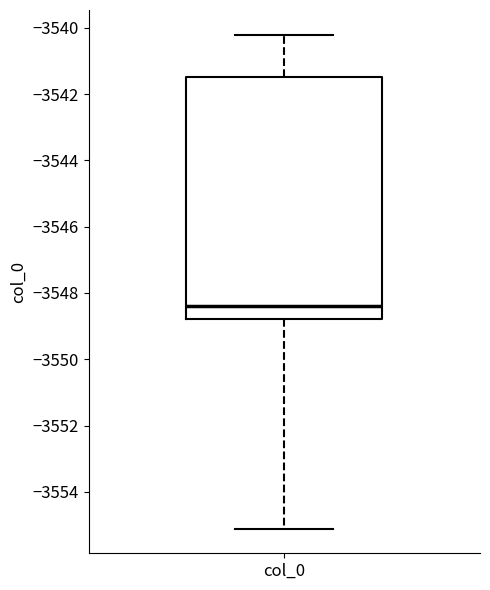

Transcribe this box plot: give where the median line is, the range the box spans, and where the two whiskers end, as read against the y-axis. The values are not printed on the chart, so give them approximately, as read against the axis.

median -3548.4, box -3548.8 to -3541.4, whiskers -3555.2 to -3540.2